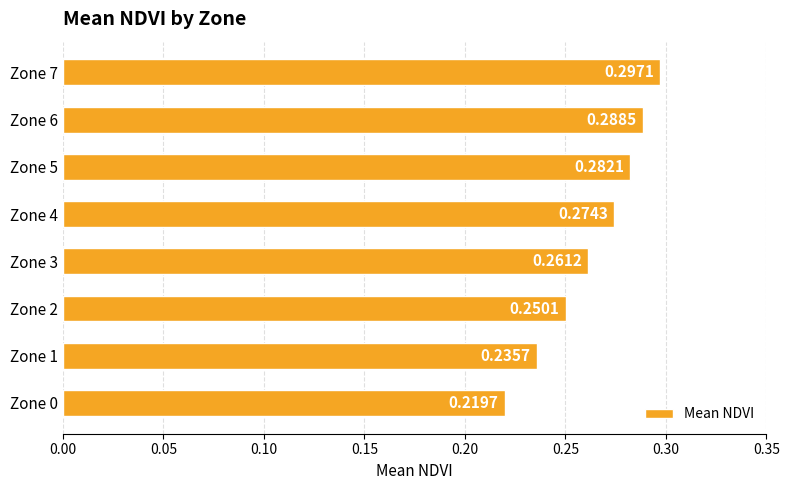

What is the change in value from Zone 1 to Zone 7?

+0.1